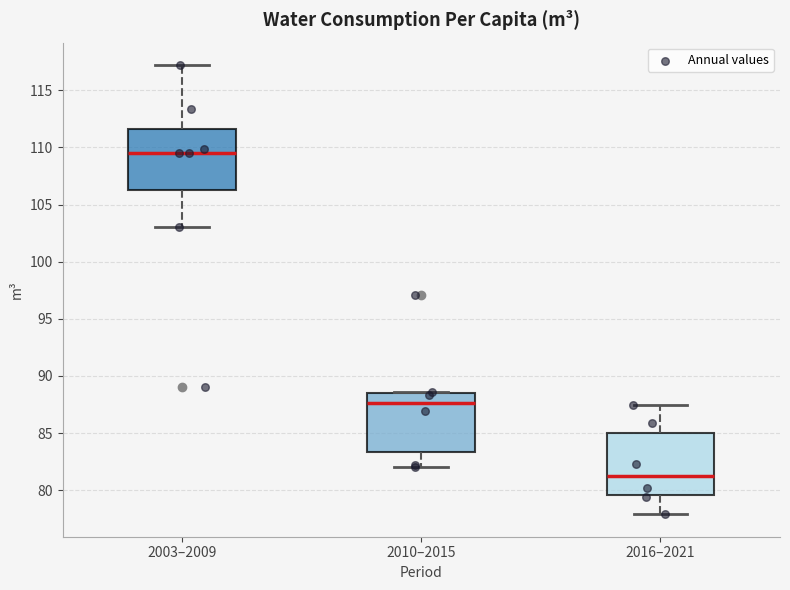

Which box has the lowest median line?

2016–2021